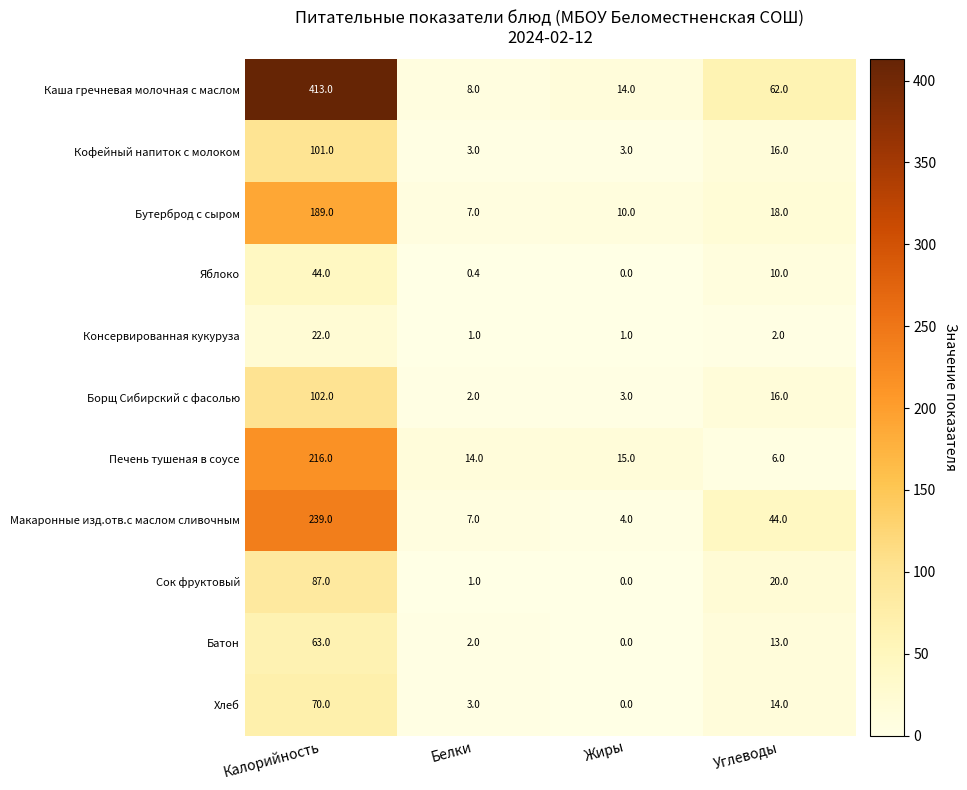

Which category has the highest value in the Бутерброд с сыром series?

Калорийность